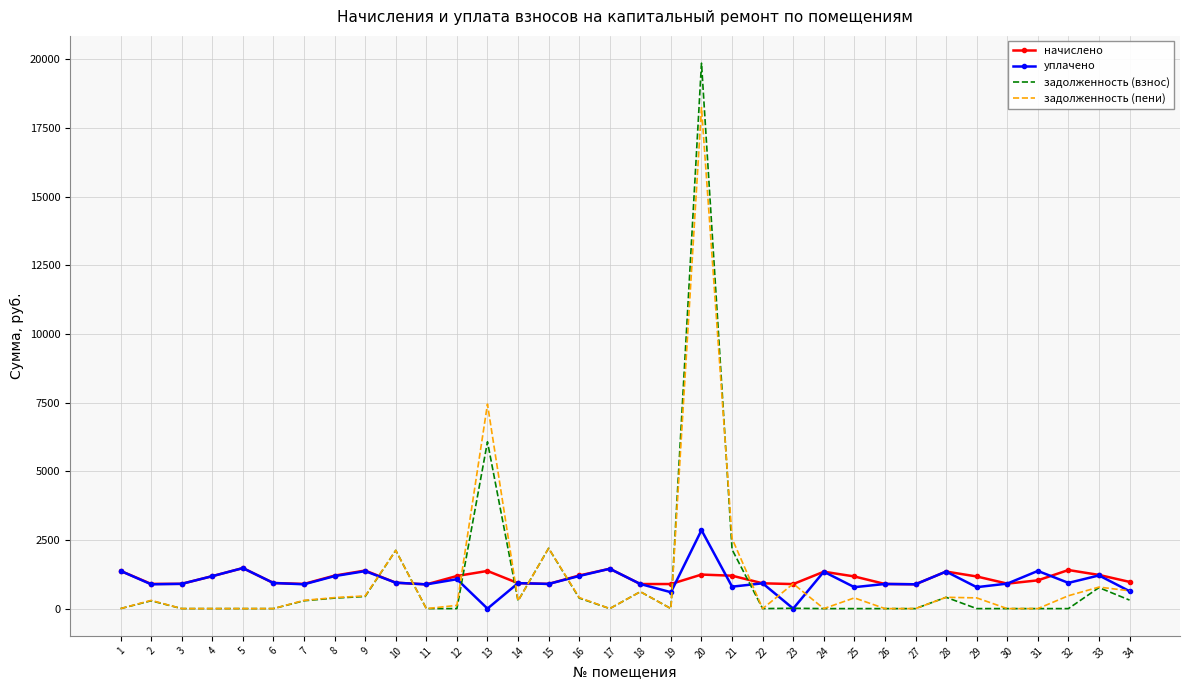

What is the maximum value for уплачено?

2856.0